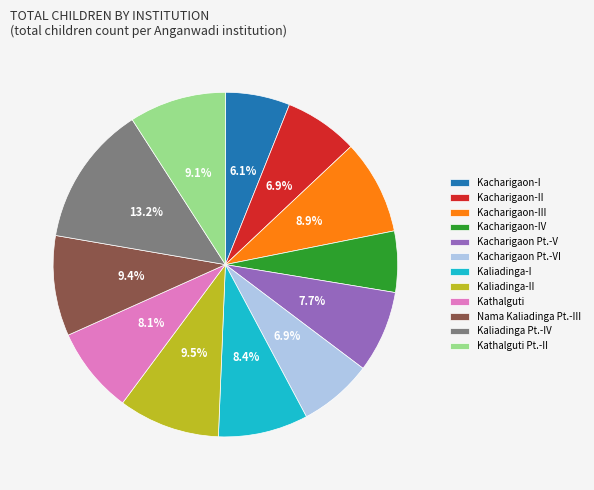

Combined, what portion of the pie is Kacharigaon Pt.-V and Kaliadinga-I?

16.1%